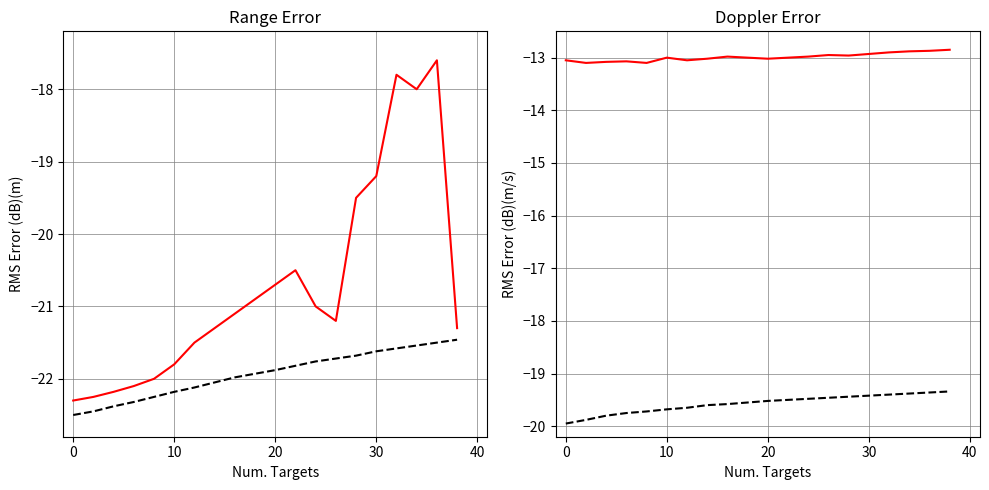

The Black Series series shows -31.9 at 8. True or false?

False